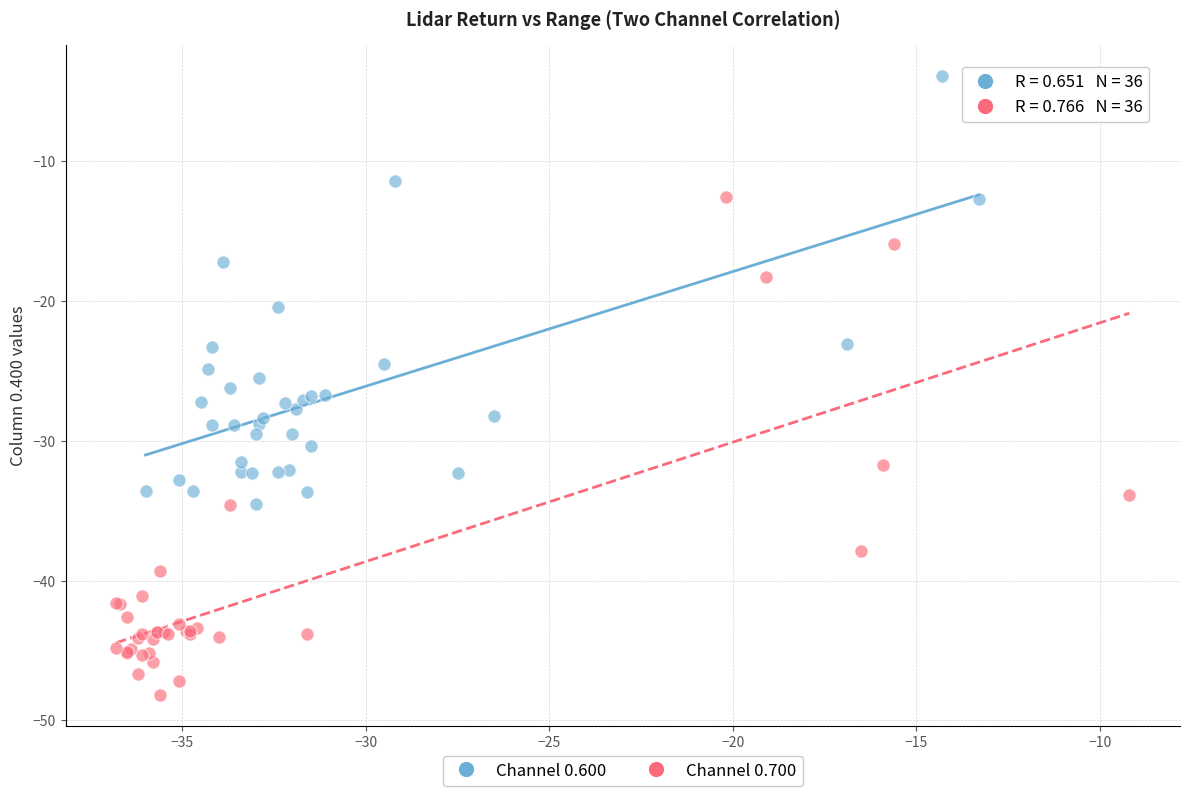

Which series contains the highest Y value?

Channel 0.600